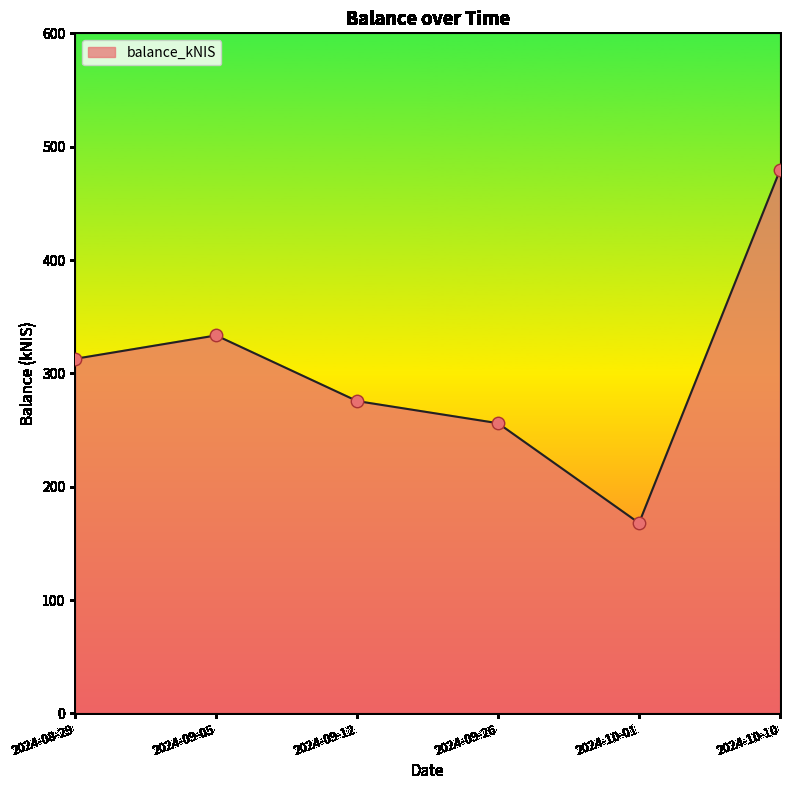

Approximately how many times larger is the value at 2024-09-26 compared to 2024-08-29?

0.8